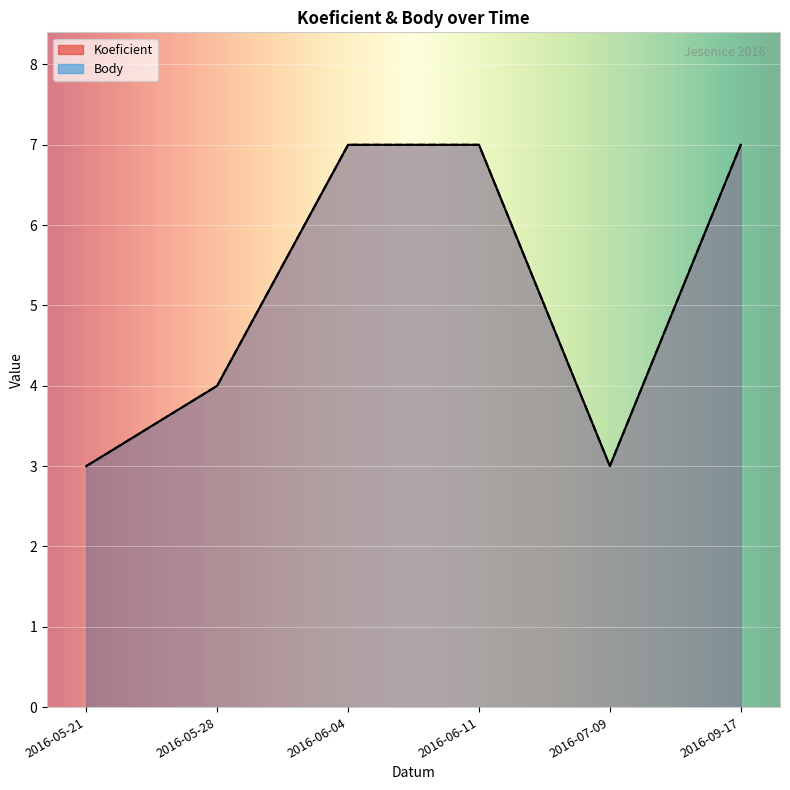

Reading right to left, what are all the values shown in this chart?

Koeficient: 2016-09-17=7	2016-07-09=3	2016-06-11=7	2016-06-04=7	2016-05-28=4	2016-05-21=3
Body: 2016-09-17=7	2016-07-09=3	2016-06-11=7	2016-06-04=7	2016-05-28=4	2016-05-21=3